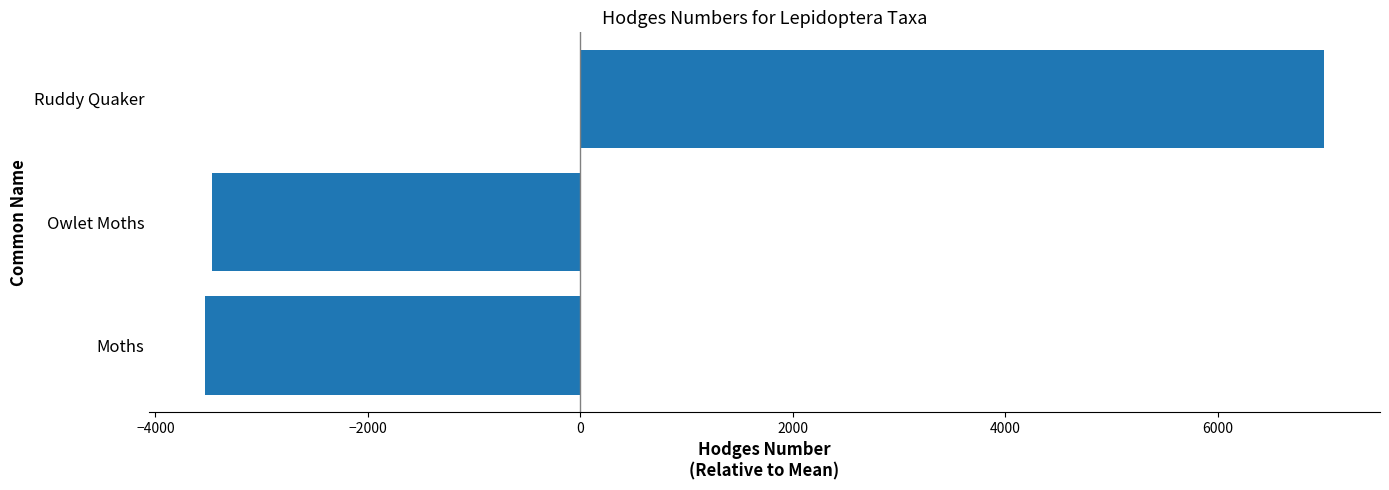

Are the bars horizontal?

Yes